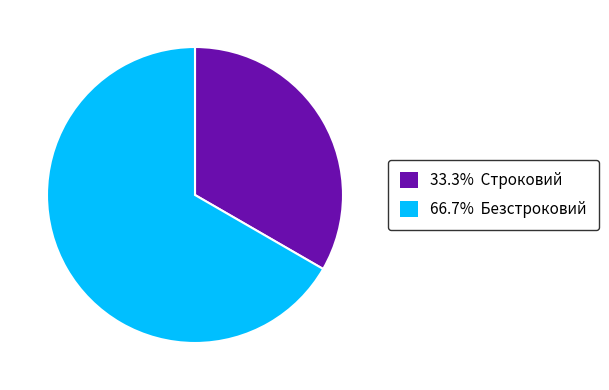

Is there a majority slice in this chart?

Yes